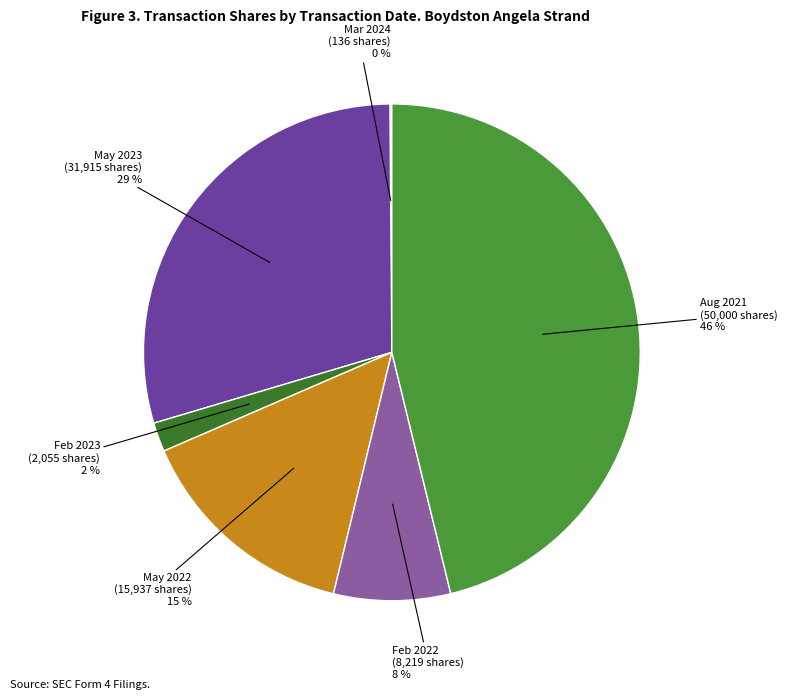

To the nearest percent, what is the average slice percentage?

17%